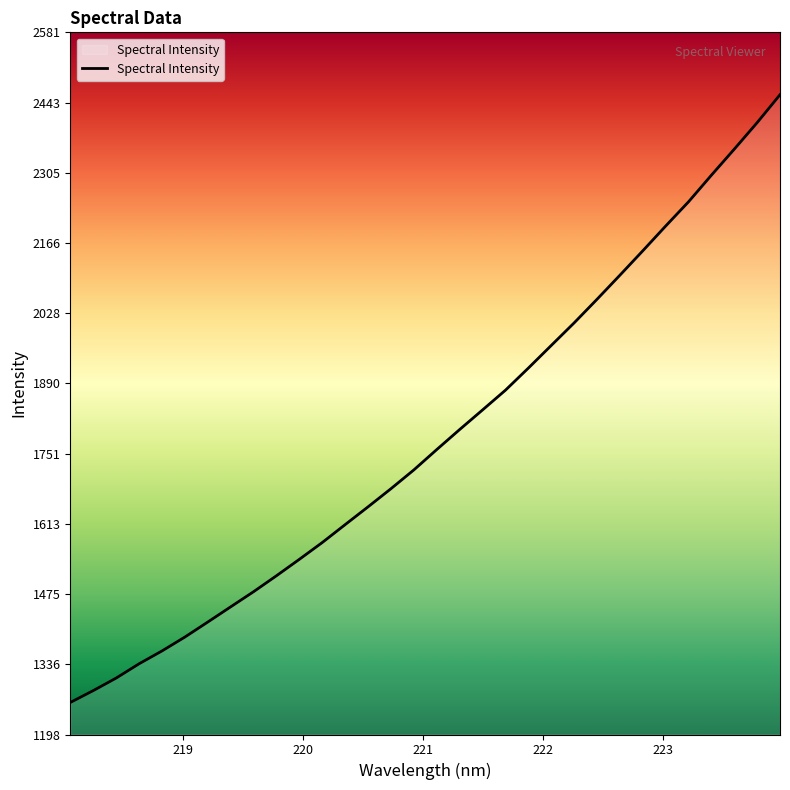

What is the smallest value displayed?

1261.0